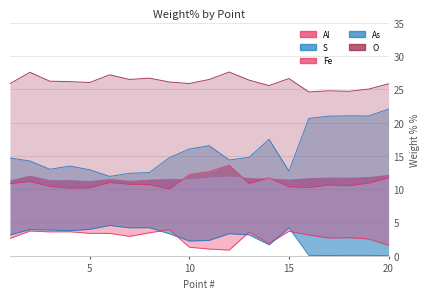

At which category is the sum across all series the highest?

20